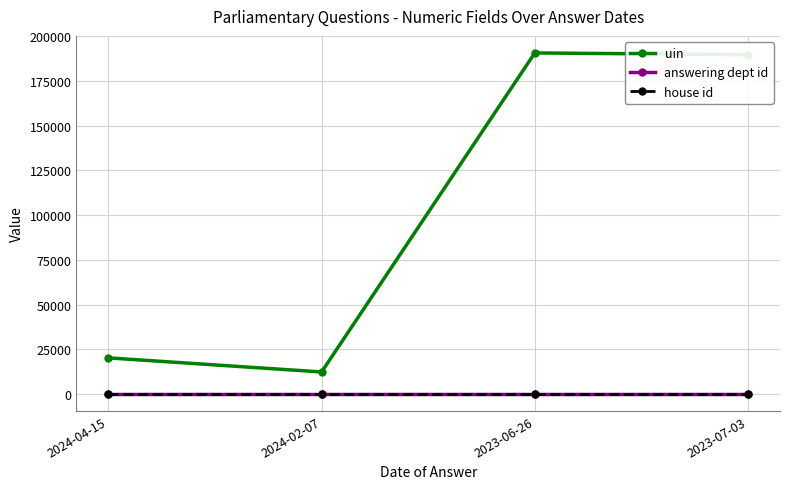

What are all the series names shown in the legend?

uin, answering dept id, house id